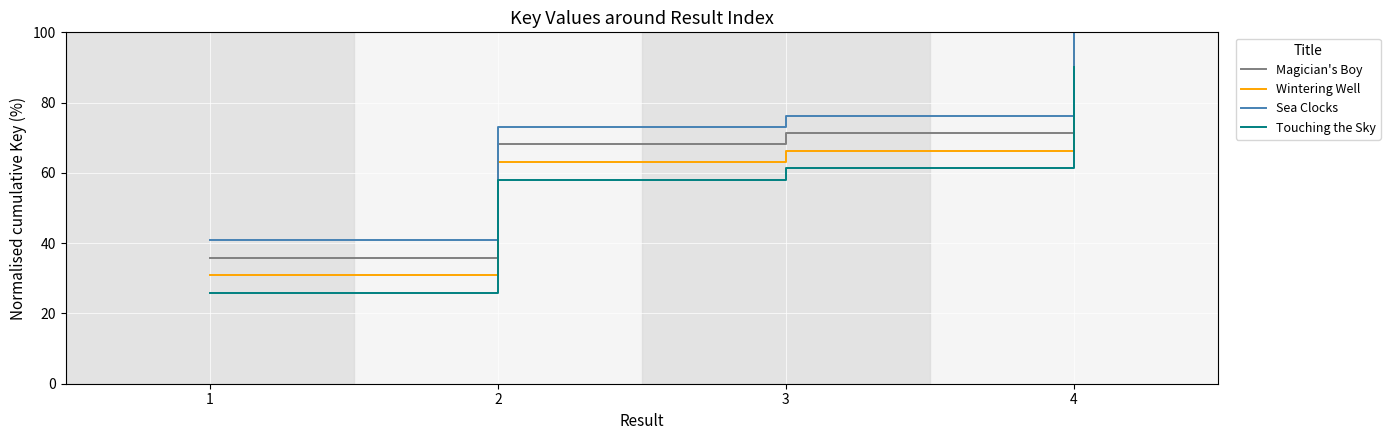

What are all the series names shown in the legend?

Magician's Boy, Wintering Well, Sea Clocks, Touching the Sky